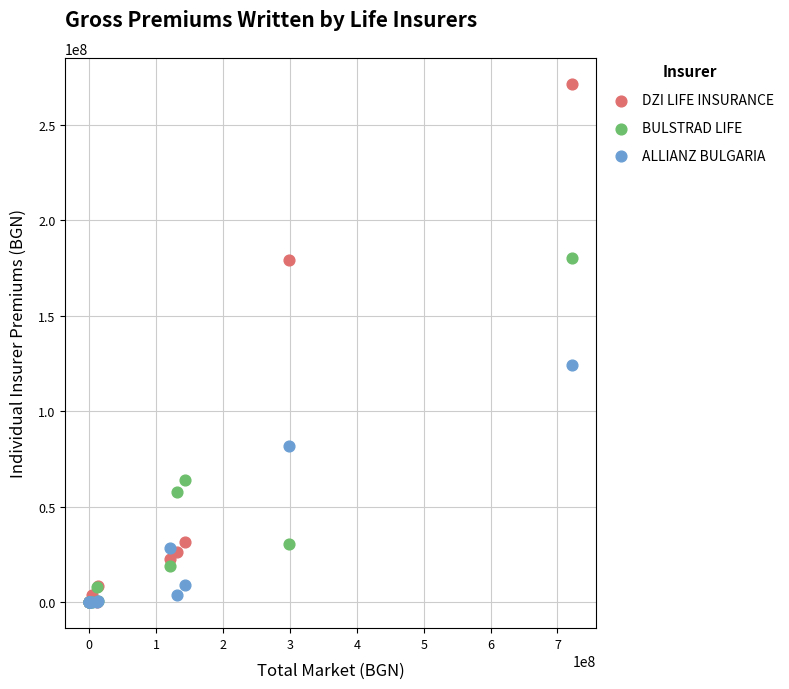

What are all the series names shown in the legend?

DZI LIFE INSURANCE, BULSTRAD LIFE, ALLIANZ BULGARIA